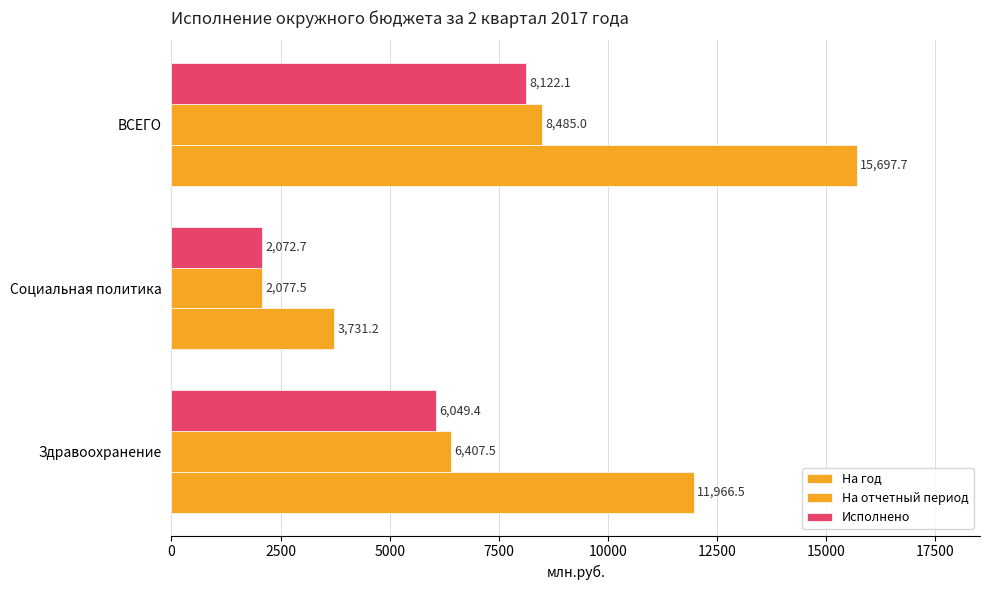

What is the value of the На отчетный период bar at the 1st from the left?

6407.5